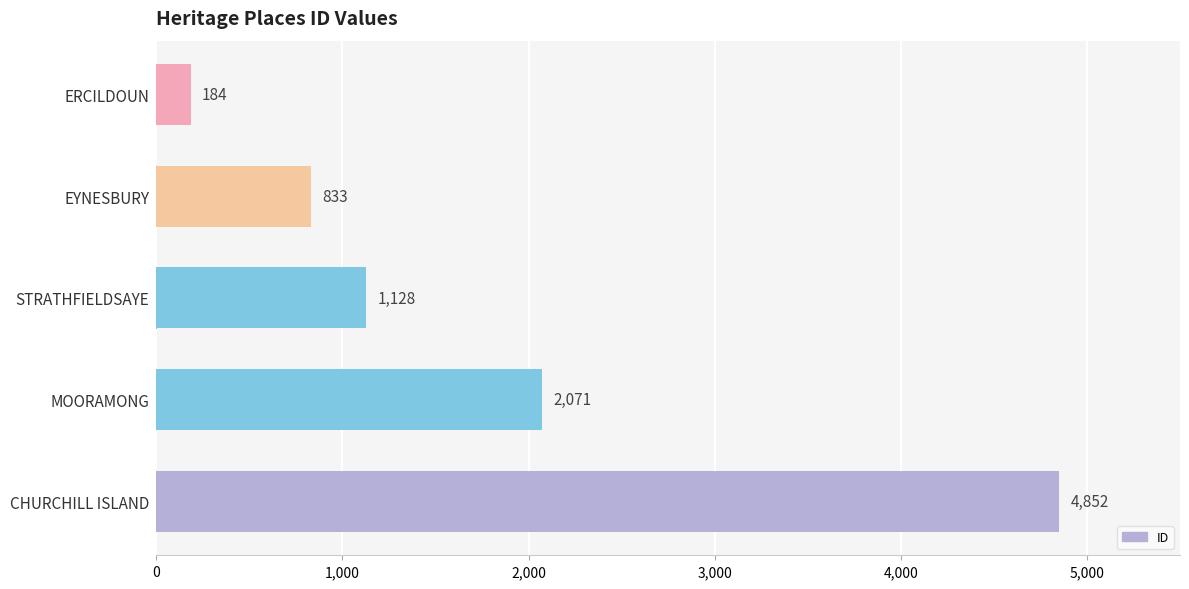

What is the smallest value displayed?

184